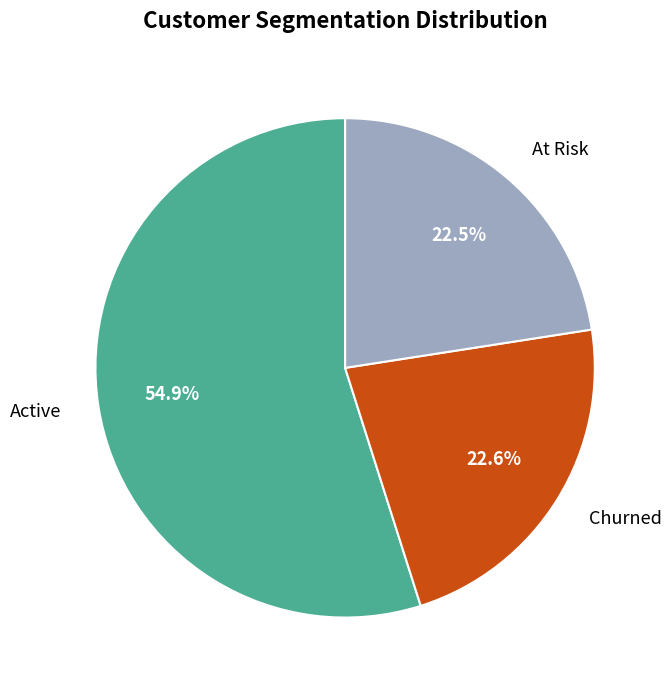

What is the largest slice in the pie chart?

Active